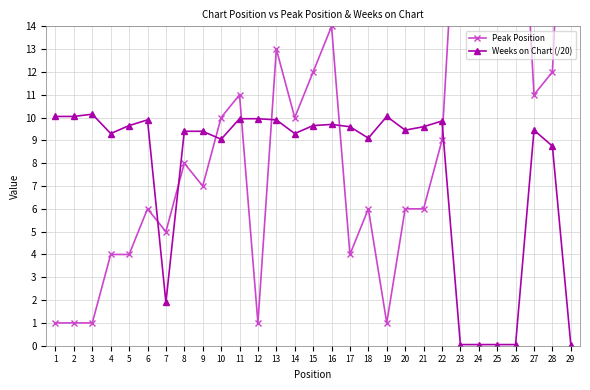

What is the value of the Peak Position point at the 7th from the left?

5.0